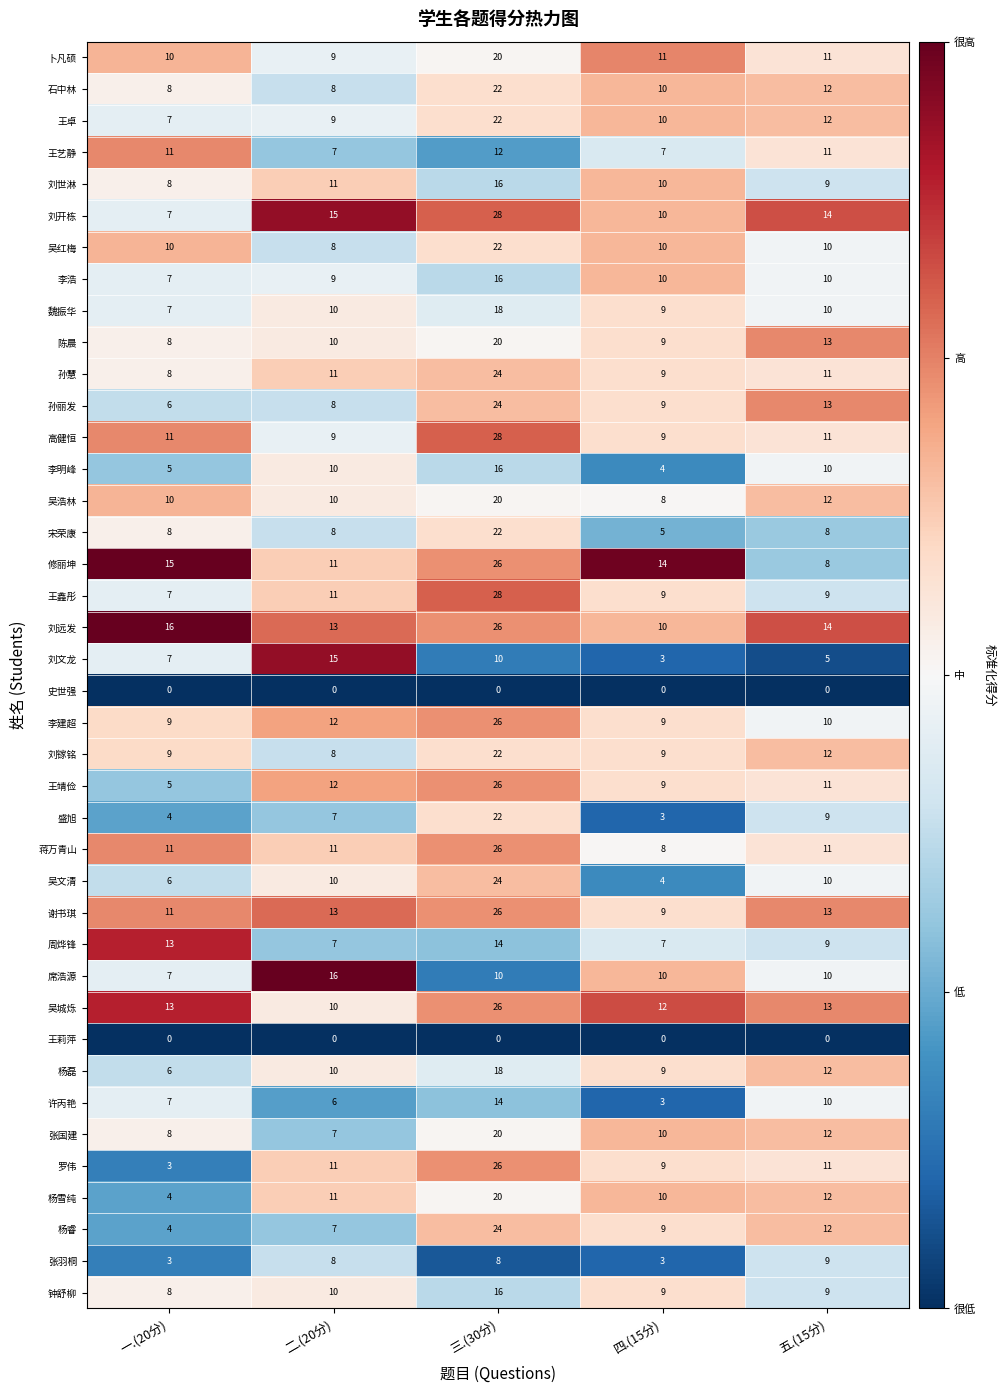

What is the approximate value of 张羽桐 at 二.(20分)?

8